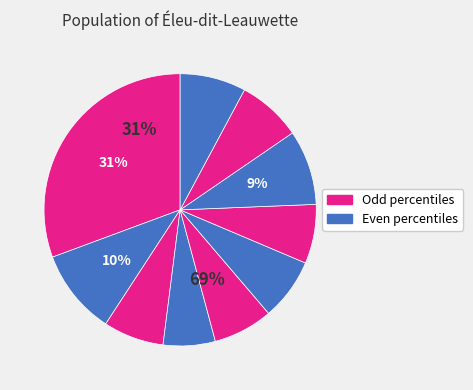

Rank the categories by value from highest to lowest.

pct05, pct15, pct75, pct95, pct85, pct55, pct25, pct45, pct65, pct35